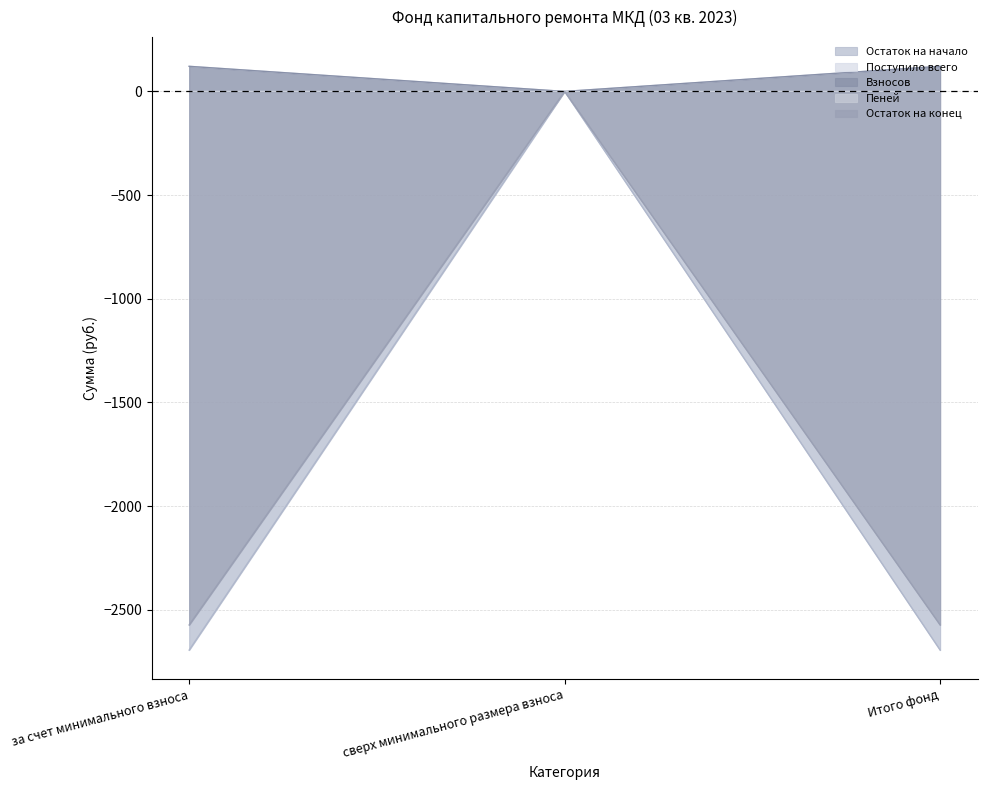

What is the difference between the Остаток на конец values at Итого фонд and сверх минимального размера взноса?

2572.9